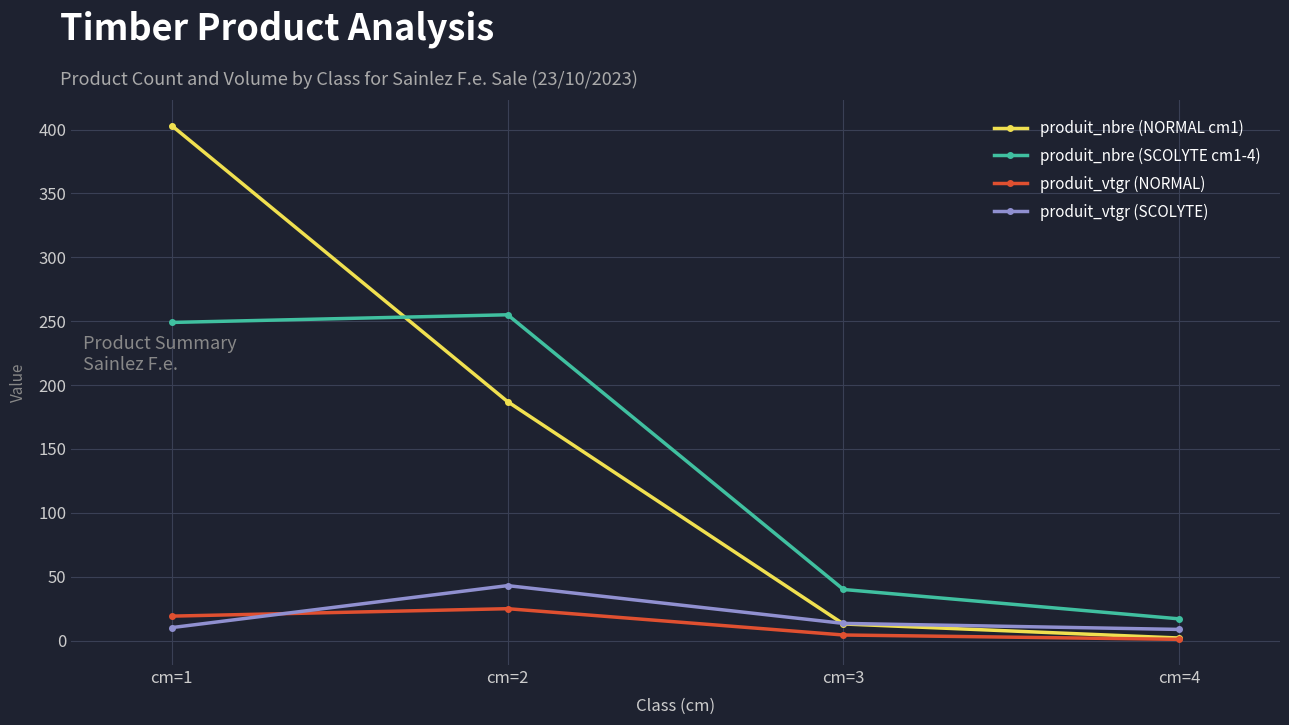

What is the value of the produit_nbre (NORMAL cm1) point at the 4th from the left?

2.0